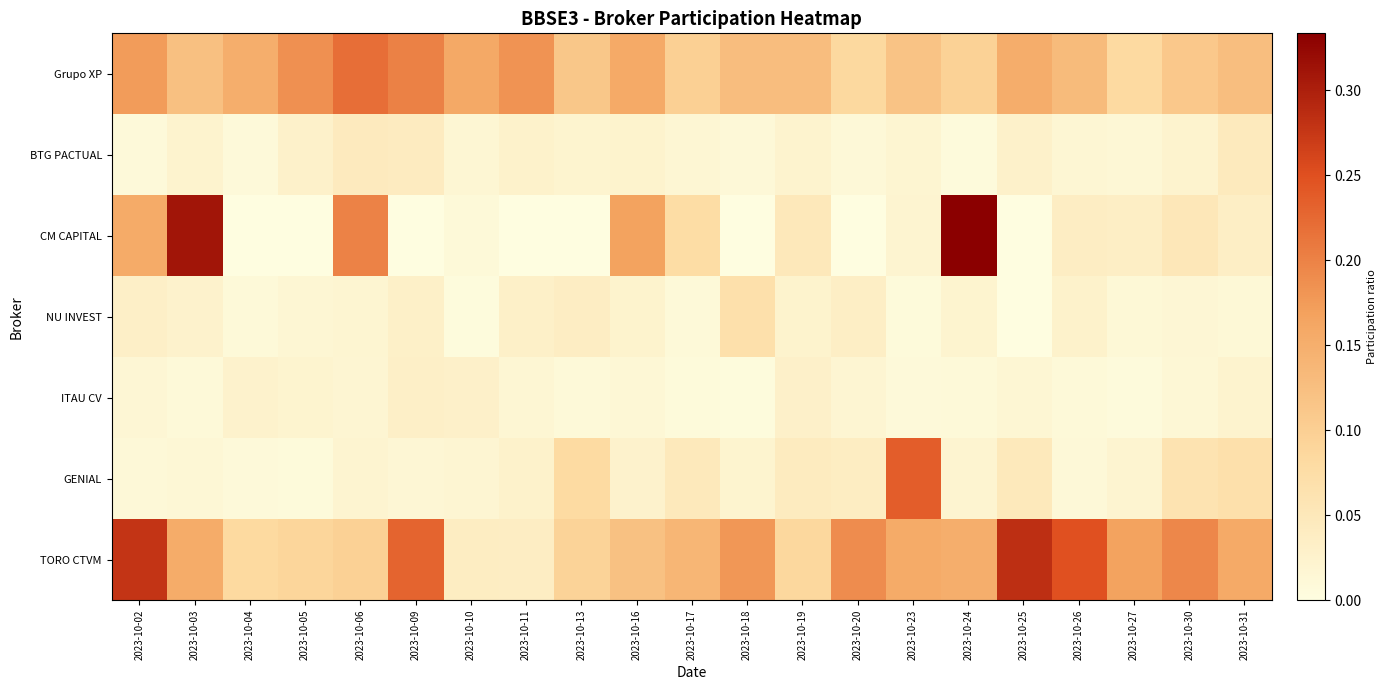

Reading right to left, list all the values displayed in this chart.

Grupo XP: 2023-10-31=0.1	2023-10-30=0.1	2023-10-27=0.1	2023-10-26=0.1	2023-10-25=0.2	2023-10-24=0.1	2023-10-23=0.1	2023-10-20=0.1	2023-10-19=0.1	2023-10-18=0.1	2023-10-17=0.1	2023-10-16=0.2	2023-10-13=0.1	2023-10-11=0.2	2023-10-10=0.2	2023-10-09=0.2	2023-10-06=0.2	2023-10-05=0.2	2023-10-04=0.2	2023-10-03=0.1	2023-10-02=0.2
BTG PACTUAL: 2023-10-31=0.0	2023-10-30=0.0	2023-10-27=0.0	2023-10-26=0.0	2023-10-25=0.0	2023-10-24=0.0	2023-10-23=0.0	2023-10-20=0.0	2023-10-19=0.0	2023-10-18=0.0	2023-10-17=0.0	2023-10-16=0.0	2023-10-13=0.0	2023-10-11=0.0	2023-10-10=0.0	2023-10-09=0.0	2023-10-06=0.0	2023-10-05=0.0	2023-10-04=0.0	2023-10-03=0.0	2023-10-02=0.0
CM CAPITAL: 2023-10-31=0.0	2023-10-30=0.1	2023-10-27=0.0	2023-10-26=0.0	2023-10-25=0.0	2023-10-24=0.3	2023-10-23=0.0	2023-10-20=0.0	2023-10-19=0.0	2023-10-18=0.0	2023-10-17=0.1	2023-10-16=0.2	2023-10-13=0.0	2023-10-11=0.0	2023-10-10=0.0	2023-10-09=0.0	2023-10-06=0.2	2023-10-05=0.0	2023-10-04=0.0	2023-10-03=0.3	2023-10-02=0.2
NU INVEST: 2023-10-31=0.0	2023-10-30=0.0	2023-10-27=0.0	2023-10-26=0.0	2023-10-25=0.0	2023-10-24=0.0	2023-10-23=0.0	2023-10-20=0.0	2023-10-19=0.0	2023-10-18=0.1	2023-10-17=0.0	2023-10-16=0.0	2023-10-13=0.0	2023-10-11=0.0	2023-10-10=0.0	2023-10-09=0.0	2023-10-06=0.0	2023-10-05=0.0	2023-10-04=0.0	2023-10-03=0.0	2023-10-02=0.0
ITAU CV: 2023-10-31=0.0	2023-10-30=0.0	2023-10-27=0.0	2023-10-26=0.0	2023-10-25=0.0	2023-10-24=0.0	2023-10-23=0.0	2023-10-20=0.0	2023-10-19=0.0	2023-10-18=0.0	2023-10-17=0.0	2023-10-16=0.0	2023-10-13=0.0	2023-10-11=0.0	2023-10-10=0.0	2023-10-09=0.0	2023-10-06=0.0	2023-10-05=0.0	2023-10-04=0.0	2023-10-03=0.0	2023-10-02=0.0
GENIAL: 2023-10-31=0.1	2023-10-30=0.1	2023-10-27=0.0	2023-10-26=0.0	2023-10-25=0.0	2023-10-24=0.0	2023-10-23=0.2	2023-10-20=0.0	2023-10-19=0.0	2023-10-18=0.0	2023-10-17=0.0	2023-10-16=0.0	2023-10-13=0.1	2023-10-11=0.0	2023-10-10=0.0	2023-10-09=0.0	2023-10-06=0.0	2023-10-05=0.0	2023-10-04=0.0	2023-10-03=0.0	2023-10-02=0.0
TORO CTVM: 2023-10-31=0.2	2023-10-30=0.2	2023-10-27=0.2	2023-10-26=0.2	2023-10-25=0.3	2023-10-24=0.2	2023-10-23=0.2	2023-10-20=0.2	2023-10-19=0.1	2023-10-18=0.2	2023-10-17=0.1	2023-10-16=0.1	2023-10-13=0.1	2023-10-11=0.0	2023-10-10=0.0	2023-10-09=0.2	2023-10-06=0.1	2023-10-05=0.1	2023-10-04=0.1	2023-10-03=0.2	2023-10-02=0.3